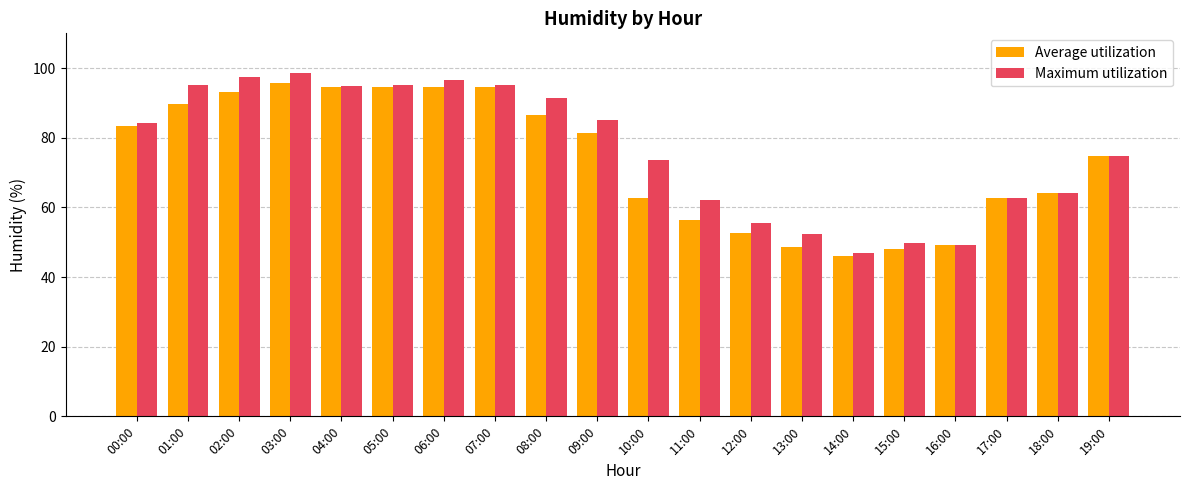

True or false: Maximum utilization has a value of 26.9 at 00:00.

False